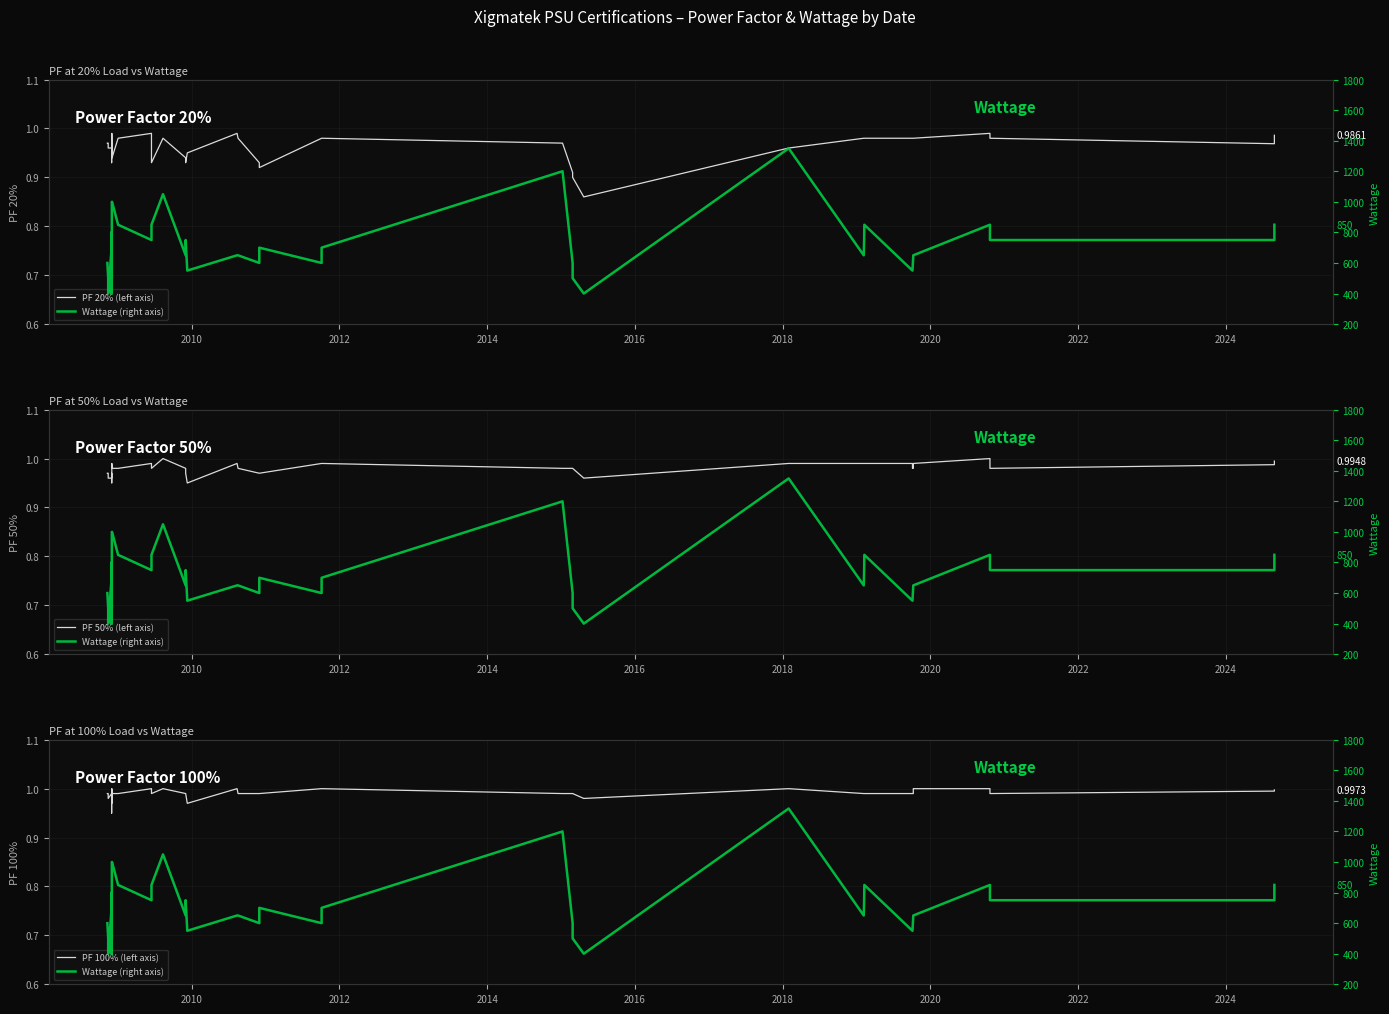

The PF 50% (left axis) series shows 0.5 at 27. True or false?

False